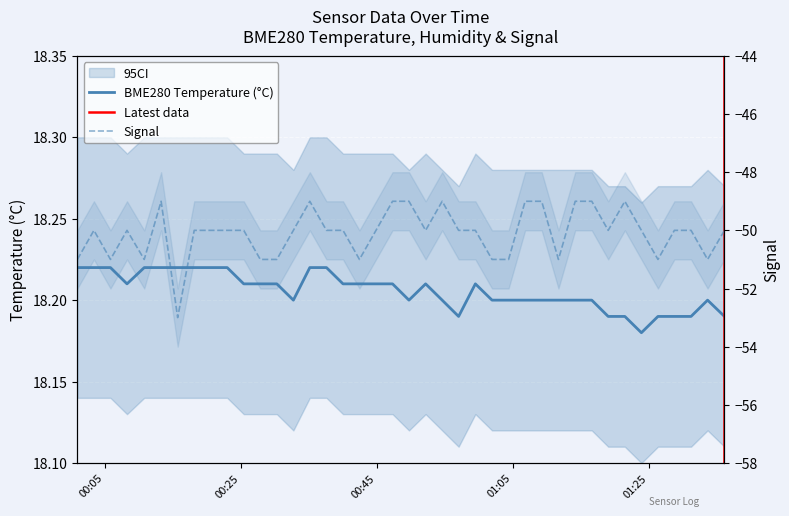

Reading right to left, what are all the values shown in this chart?

BME280_temperature: 18.2	18.2	18.2	18.2	18.2	18.2	18.2	18.2	18.2	18.2	18.2	18.2	18.2	18.2	18.2	18.2	18.2	18.2	18.2	18.2	18.2	18.2	18.2	18.2	18.2	18.2	18.2	18.2	18.2	18.2	18.2	18.2	18.2	18.2	18.2	18.2	18.2	18.2	18.2	18.2
Signal: -50.0	-51.0	-50.0	-50.0	-51.0	-50.0	-49.0	-50.0	-49.0	-49.0	-51.0	-49.0	-49.0	-51.0	-51.0	-50.0	-50.0	-49.0	-50.0	-49.0	-49.0	-50.0	-51.0	-50.0	-50.0	-49.0	-50.0	-51.0	-51.0	-50.0	-50.0	-50.0	-50.0	-53.0	-49.0	-51.0	-50.0	-51.0	-50.0	-51.0